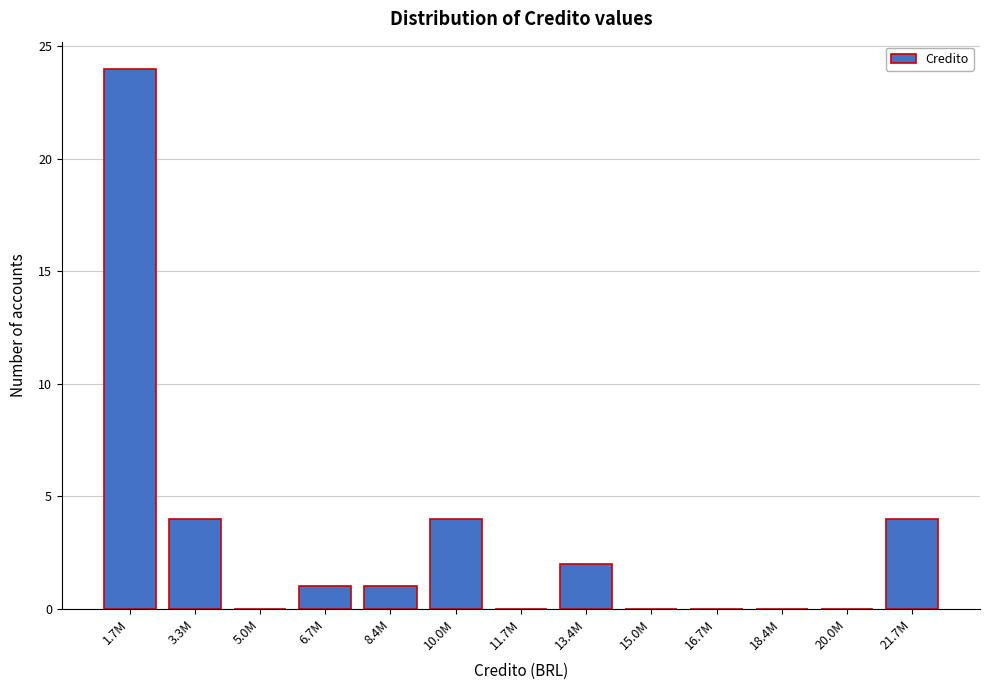

Reading right to left, what are all the values shown in this chart?

21.7M=4	20.0M=0	18.4M=0	16.7M=0	15.0M=0	13.4M=2	11.7M=0	10.0M=4	8.4M=1	6.7M=1	5.0M=0	3.3M=4	1.7M=24